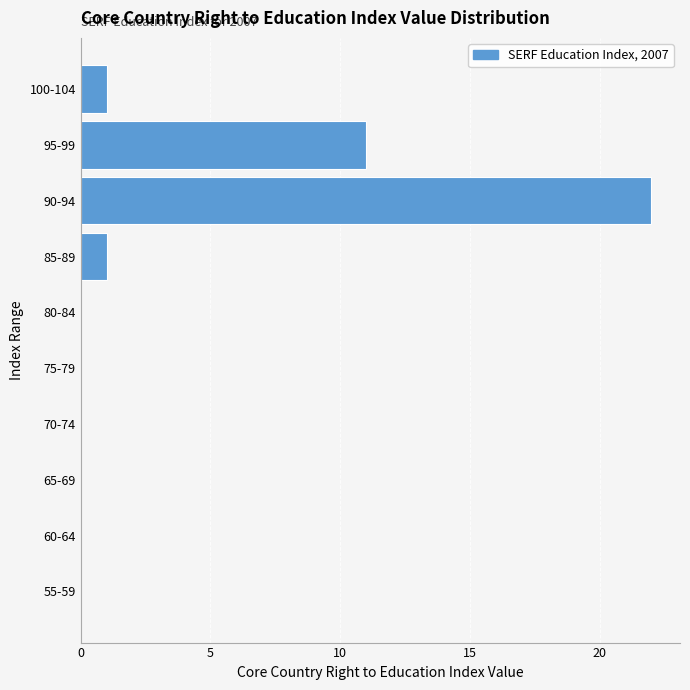

Reading top to bottom, list all the values displayed in this chart.

100-104=1	95-99=11	90-94=22	85-89=1	80-84=0	75-79=0	70-74=0	65-69=0	60-64=0	55-59=0